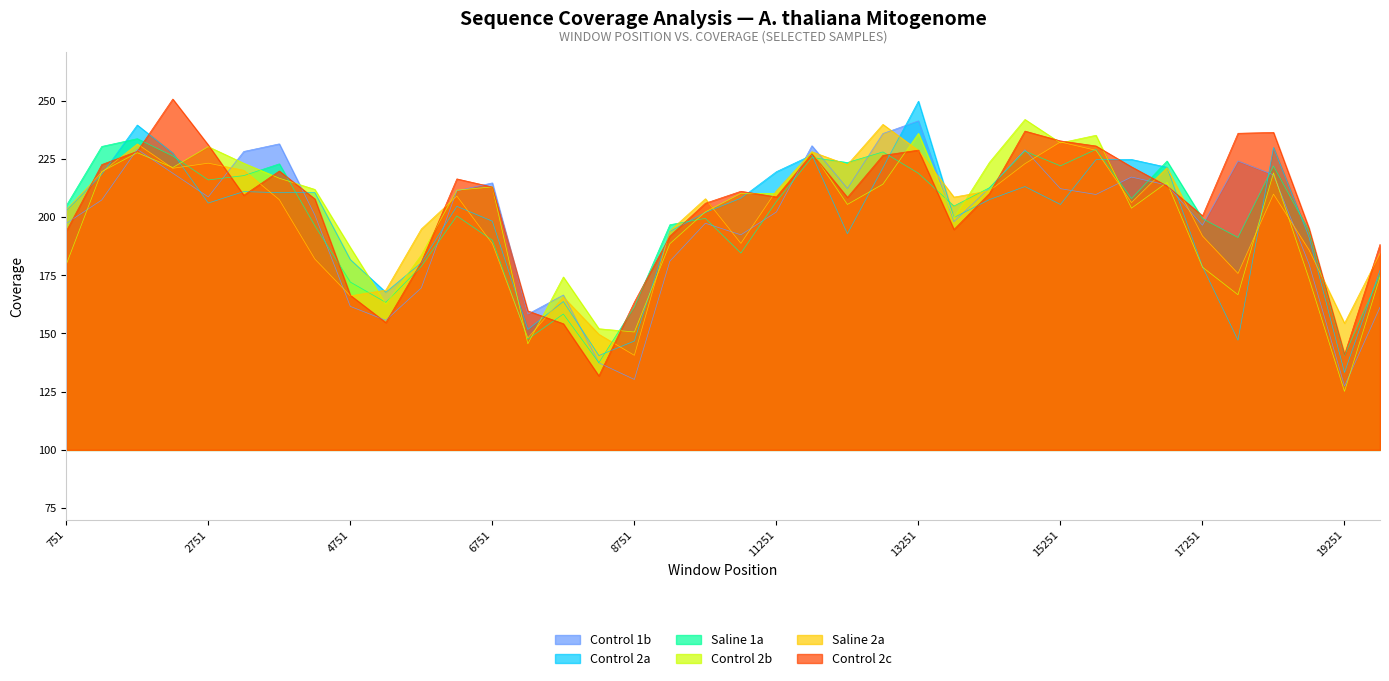

Is it true that Saline 2a equals 374.7 at 11251?

False